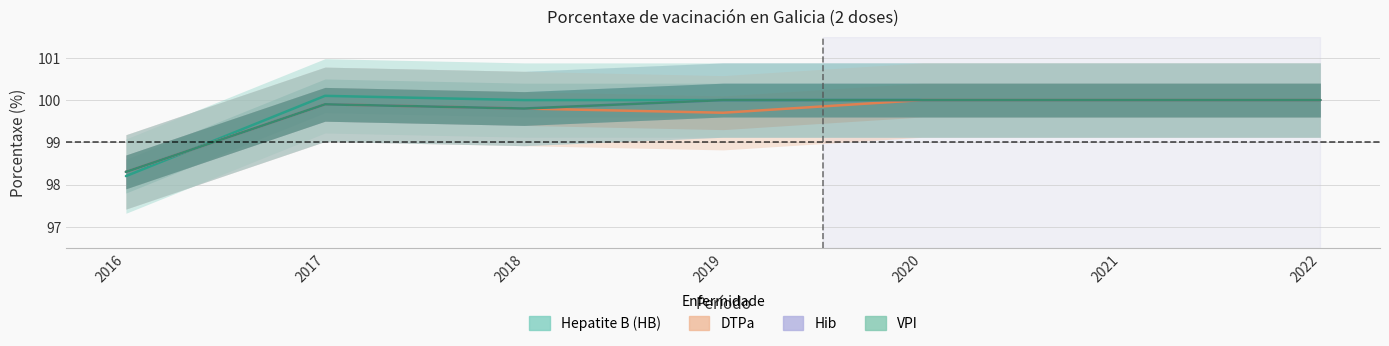

Which series has the largest range (max minus min)?

Hepatite B (HB)